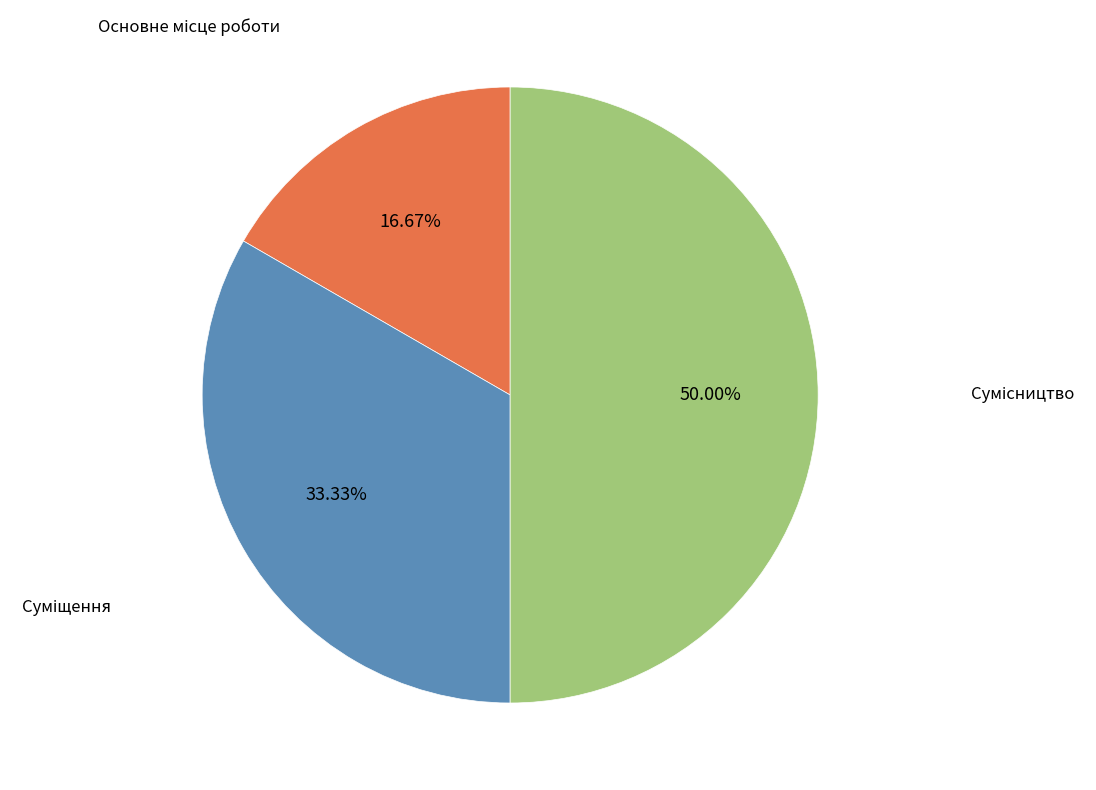

How many segments does this pie chart have?

3